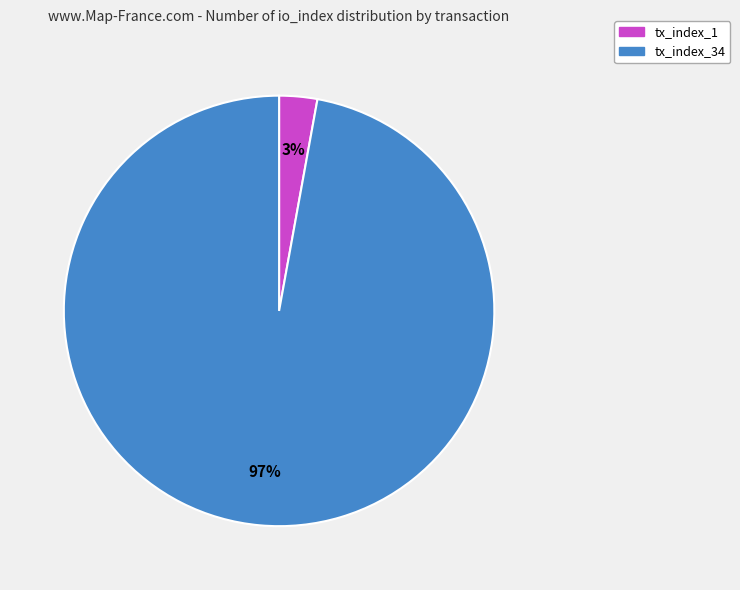

What percentage is the tx_index_34 slice, to the nearest percent?

97%